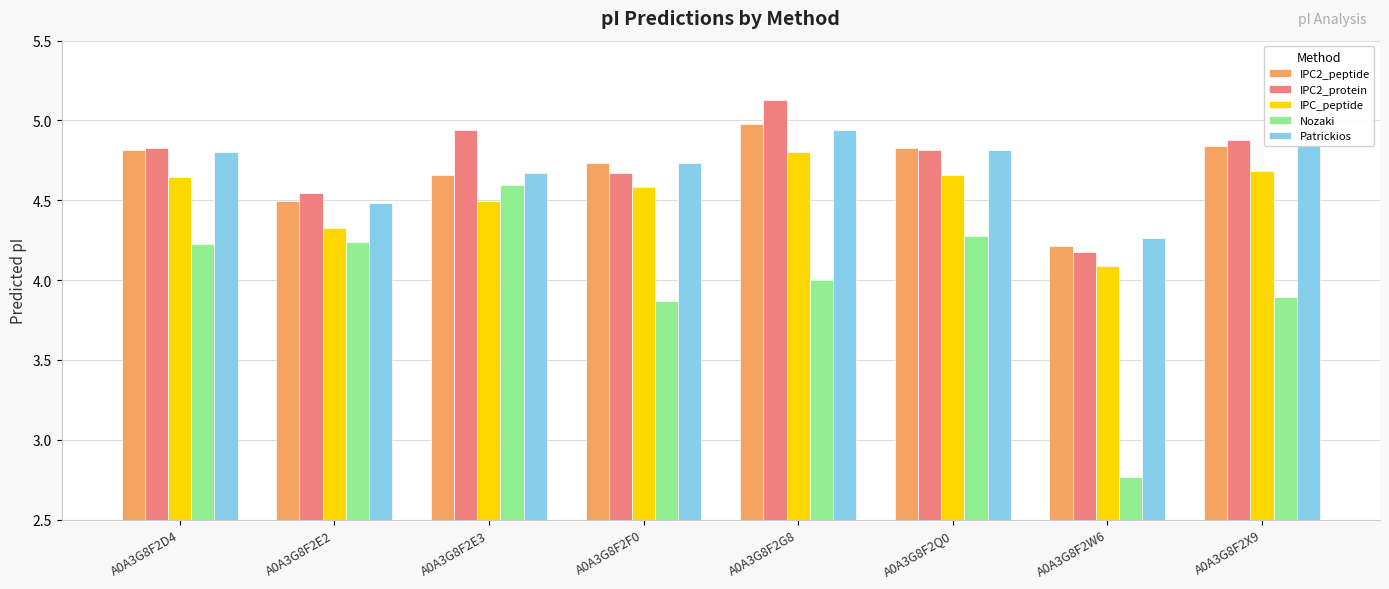

The value of Patrickios at A0A3G8F2E2 is 4.5. True or false?

True